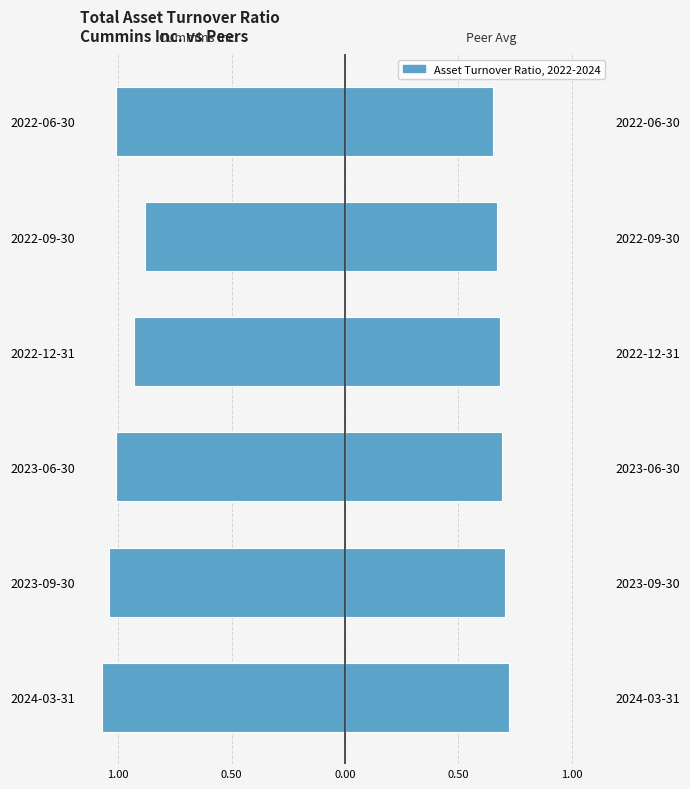

How many values in the Cummins Inc. series exceed -1?

2